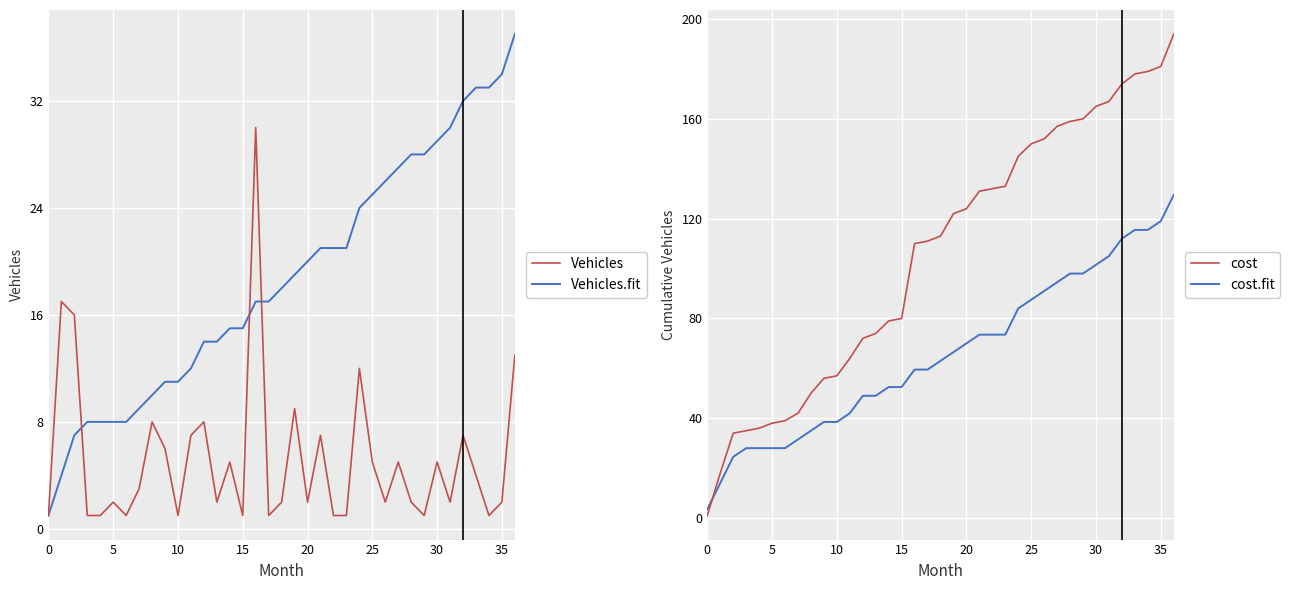

Is it true that cost equals 74.0 at 13?

True